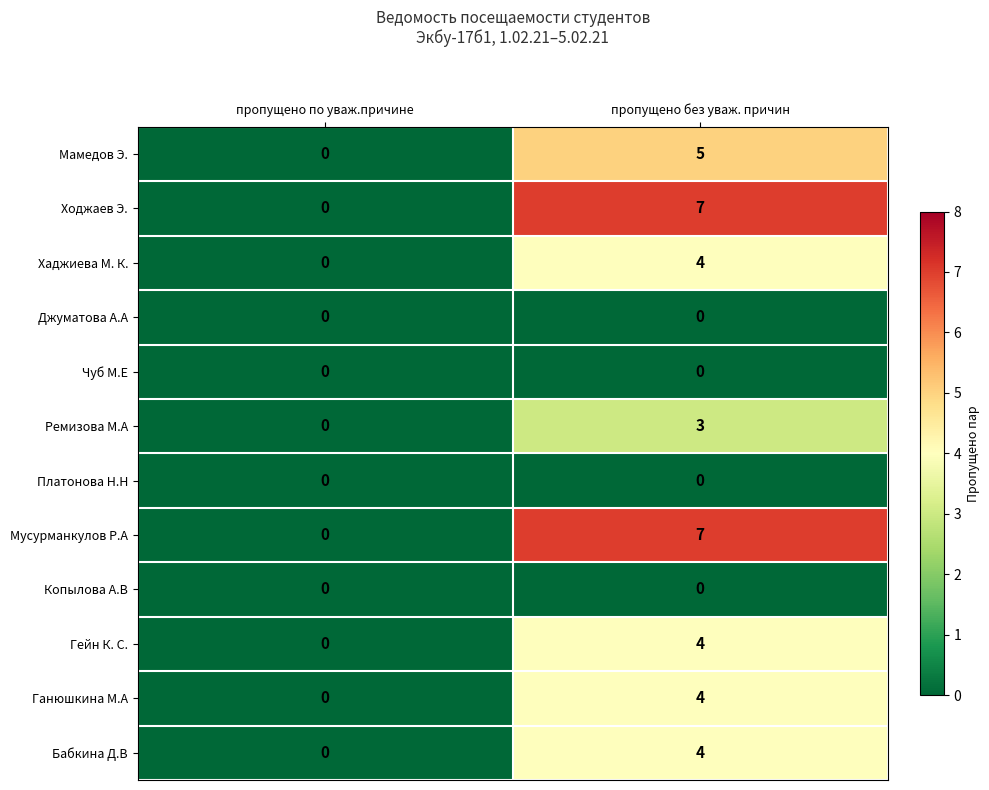

At how many categories does at least one series exceed 4?

1